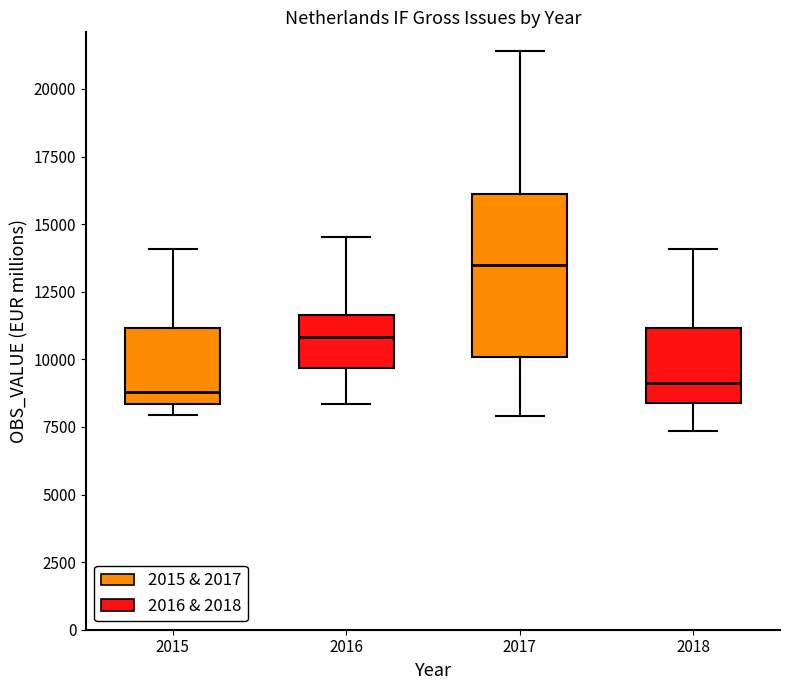

Comparing the boxes themselves (not the whiskers), which one is the tallest?

2017